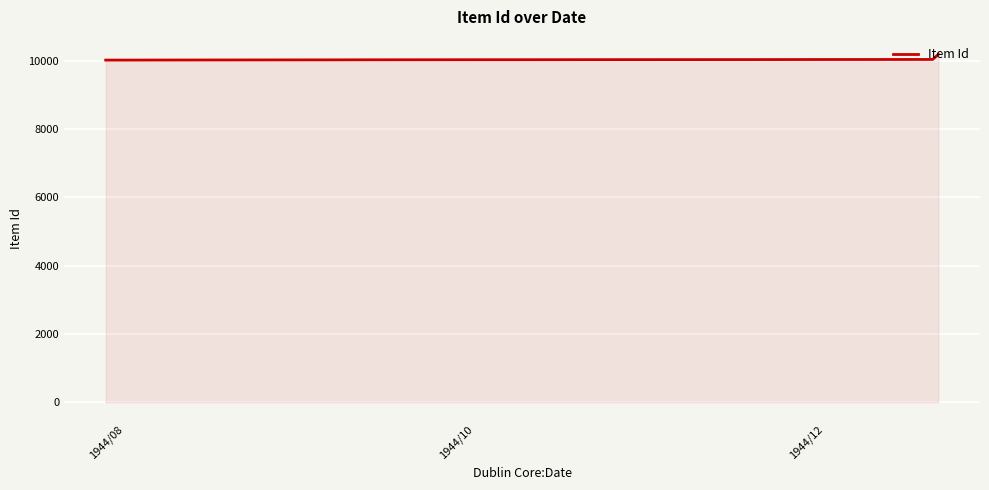

What is the greatest value displayed?

10189